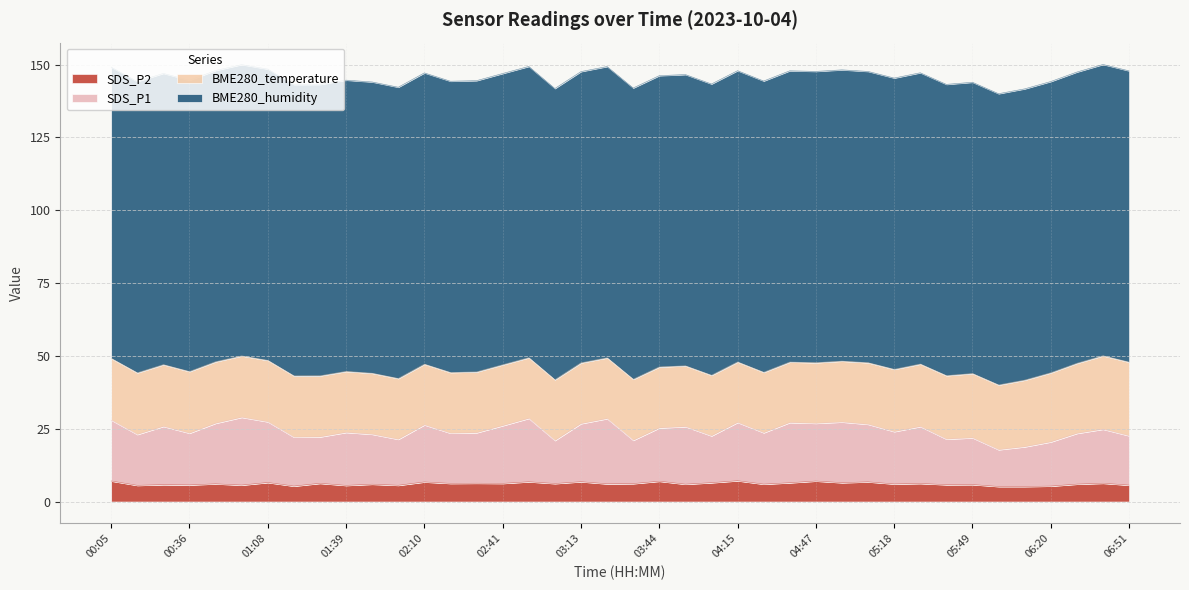

What is the minimum value for SDS_P2?

5.2